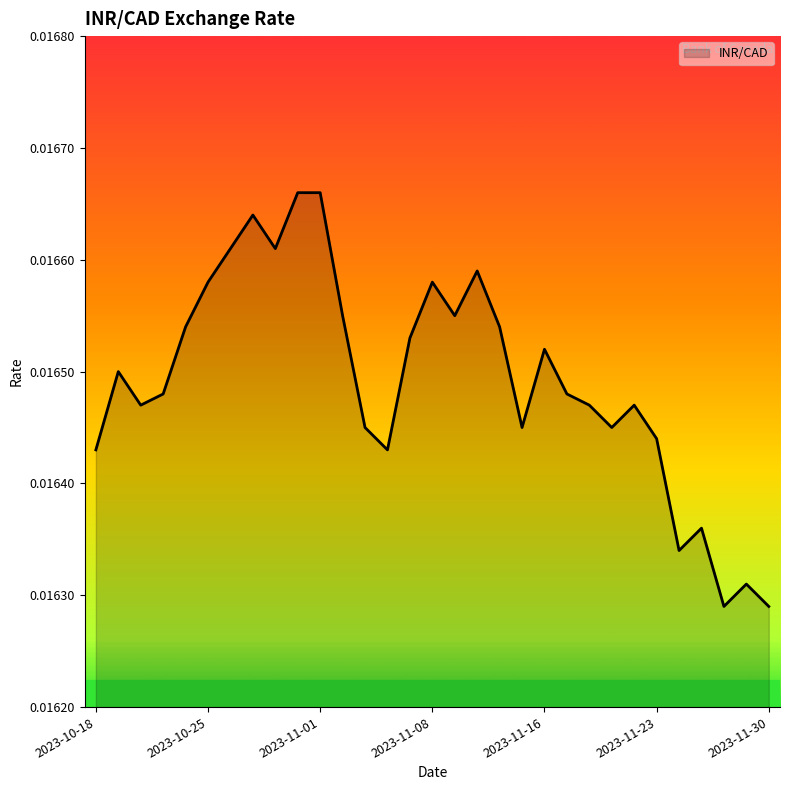

What is the sum of all values?

0.5